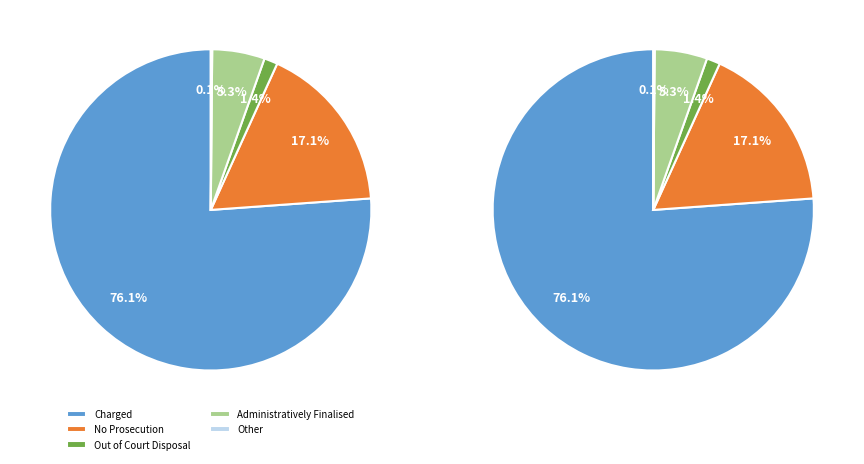

Rank the categories by value from highest to lowest.

Charged, No Prosecution, Administratively Finalised, Out of Court Disposal, Other